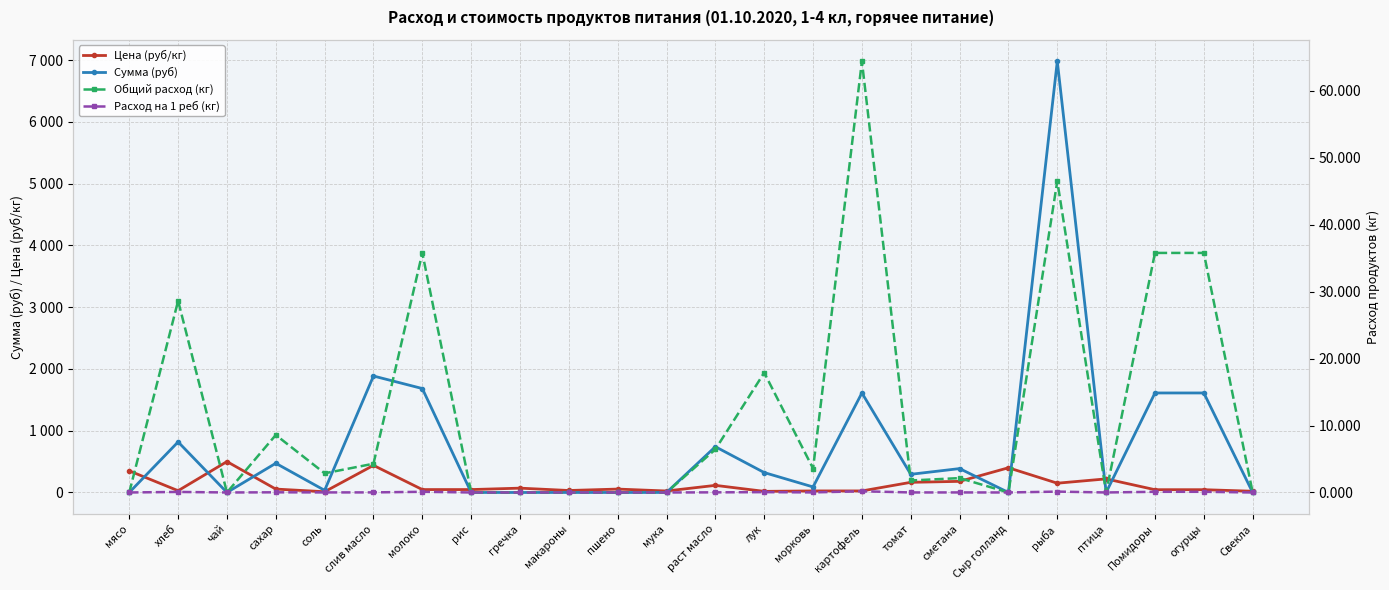

True or false: Сумма (руб) and Расход на 1 реб (кг) cross at least once.

False